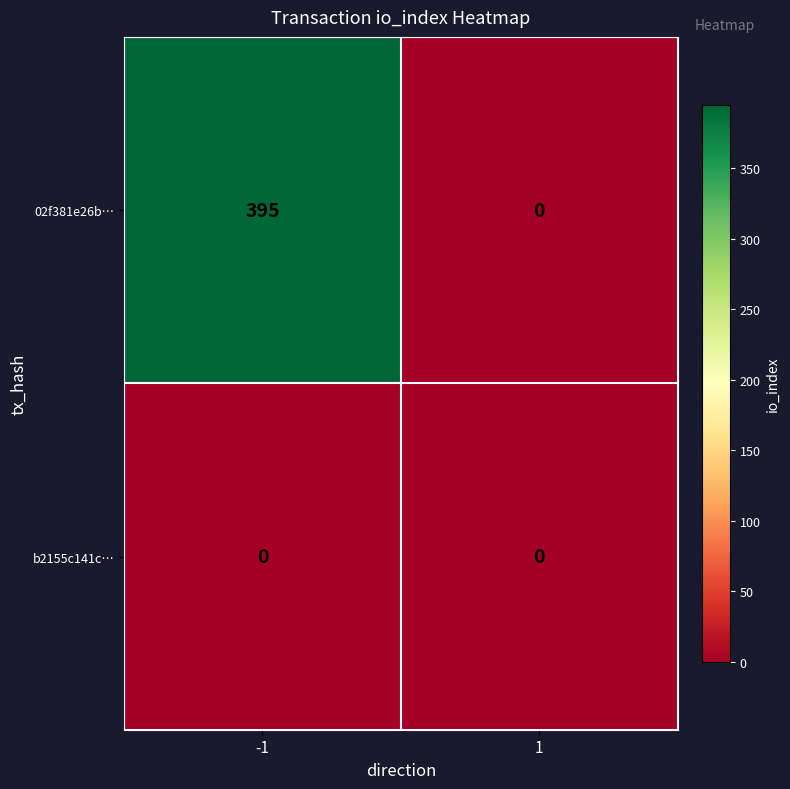

True or false: 02f381e26b… has a value of 520 at -1.

False